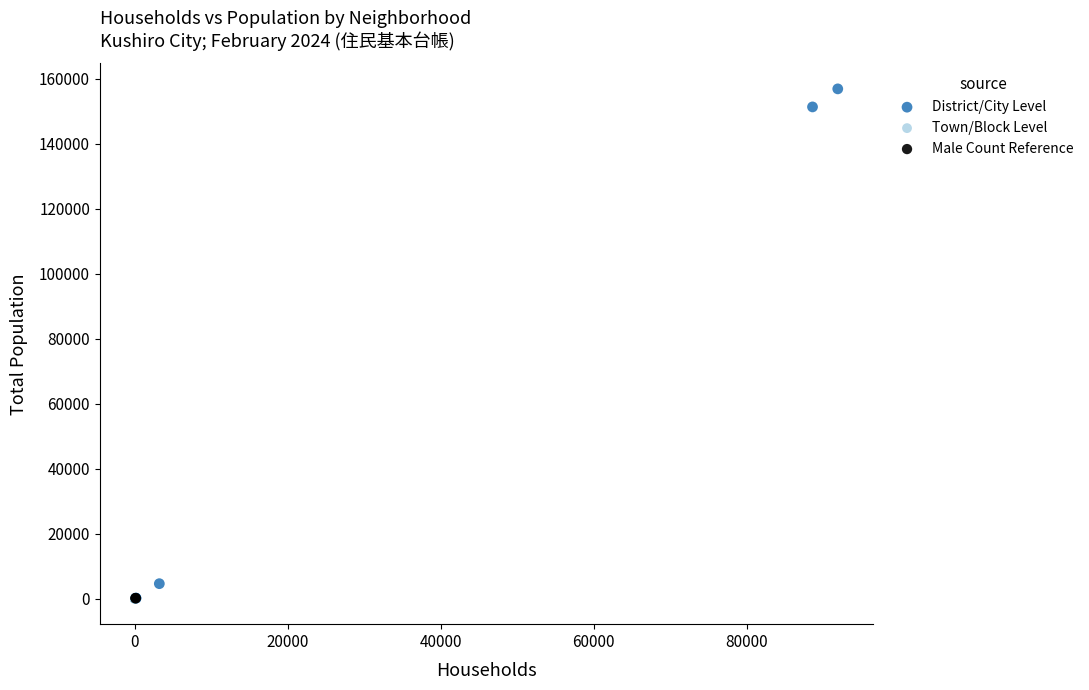

Which series reaches the maximum Y coordinate?

District/City Level